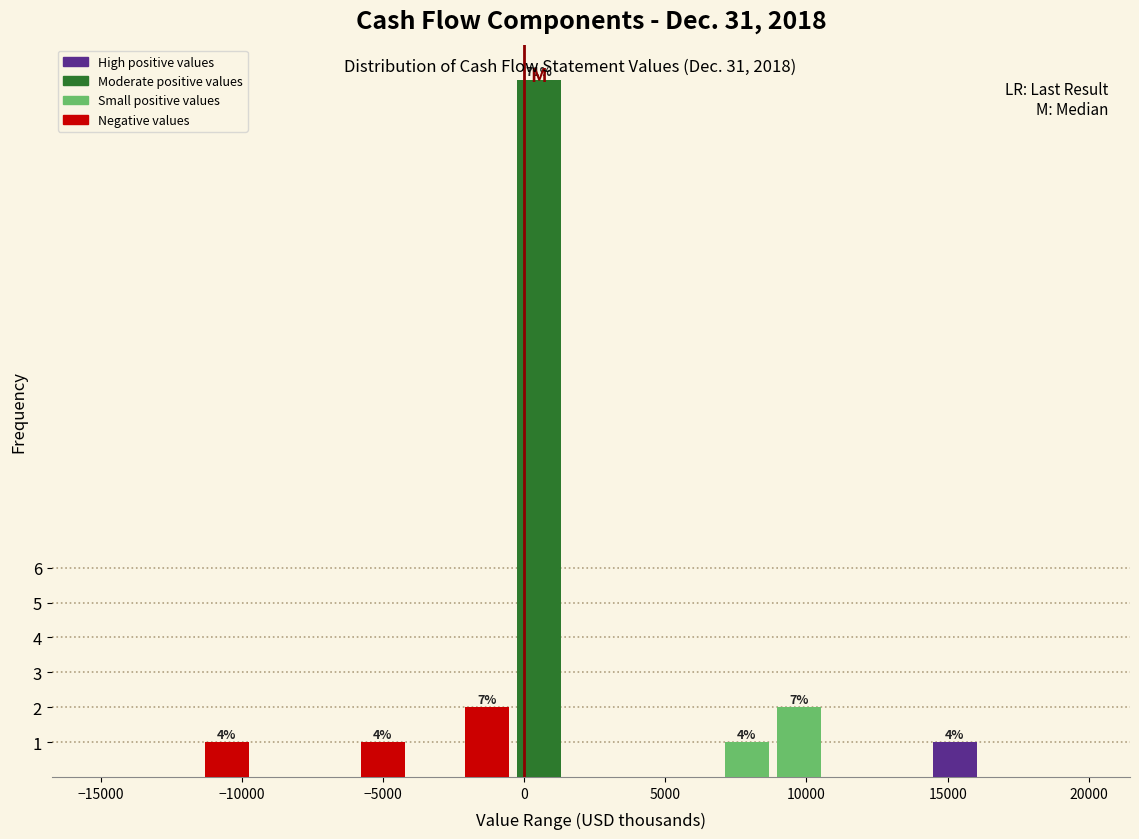

Read against the x-axis, roughly where is the centre of the tallest bar?

500